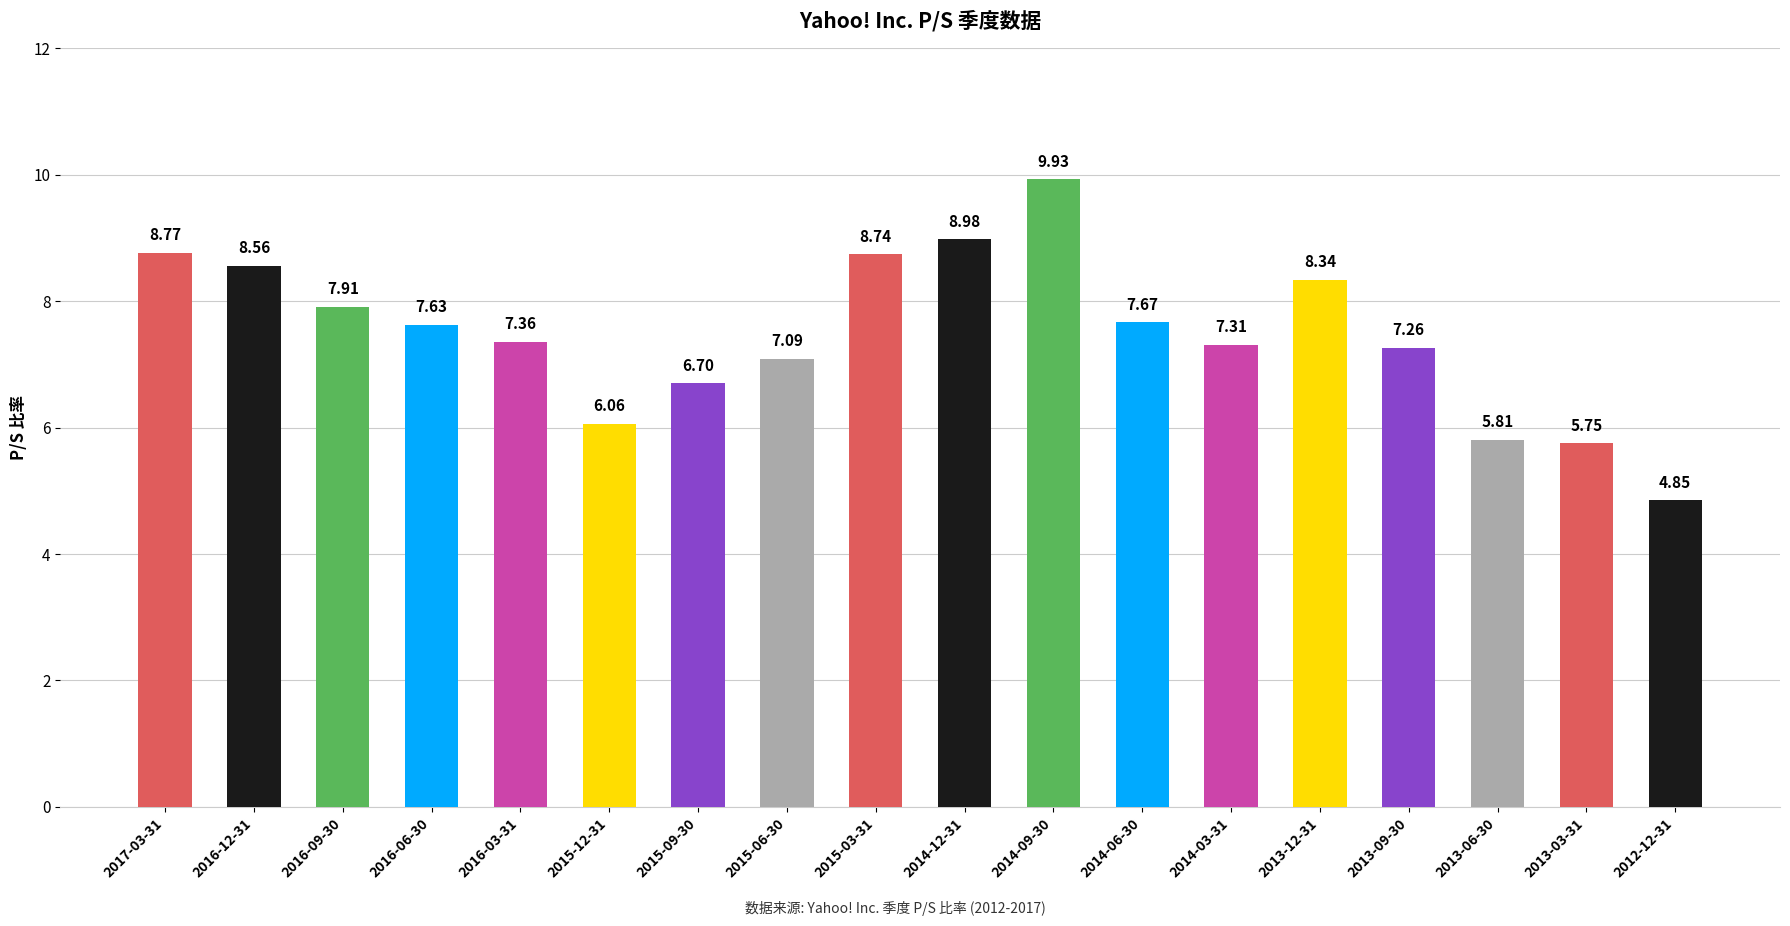

What is the label of the 10th bar from the left?

2014-12-31